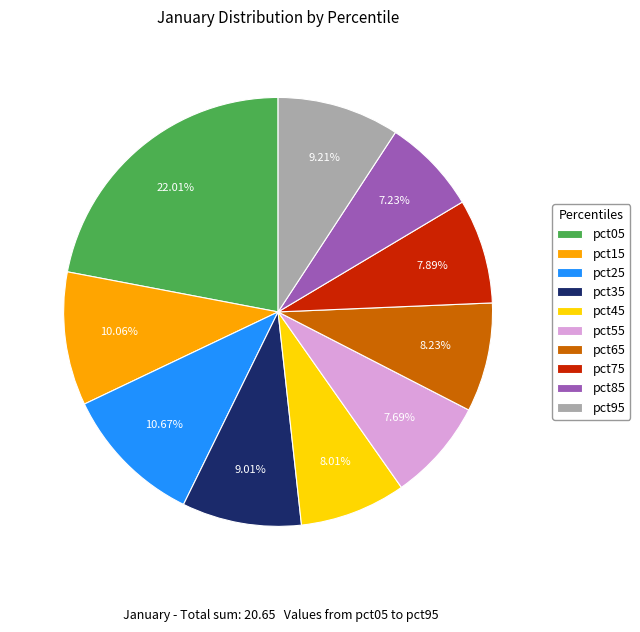

How many segments does this pie chart have?

10